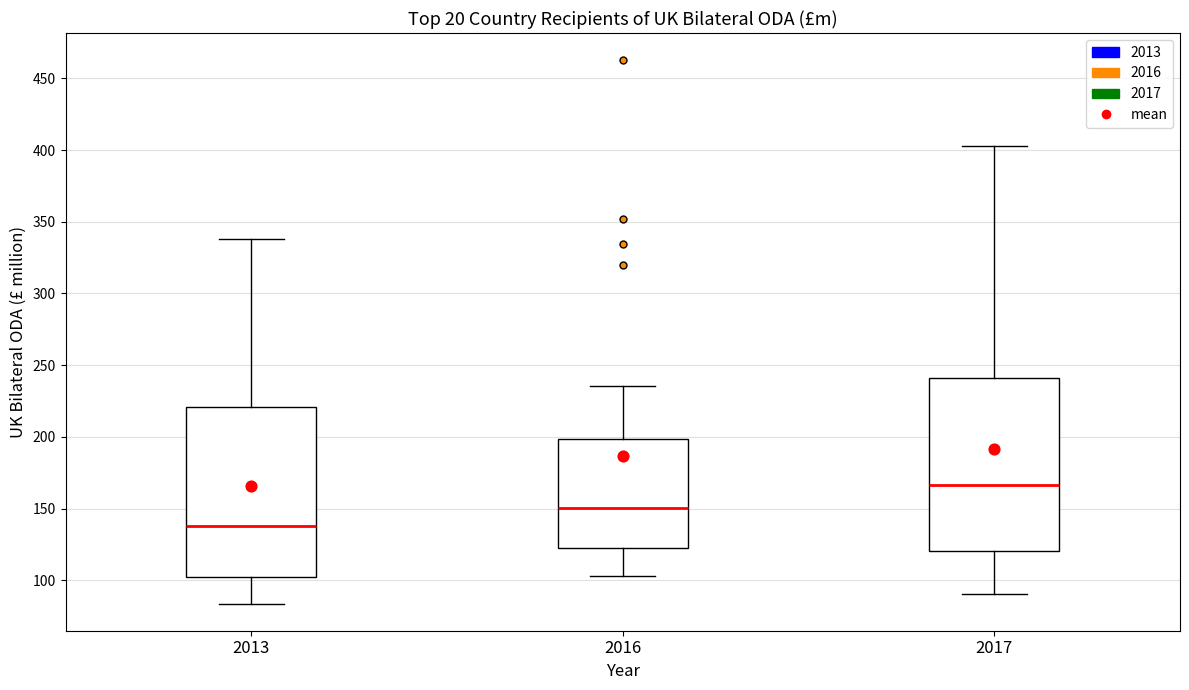

Reading left to right, transcribe this box plot: for each box, give where its median line is, the range the box spans, and where its two whiskers end, as read against the y-axis. The values are not printed on the chart, so give them approximately, as read against the axis.

2013: median 140, box 100 to 220, whiskers 85 to 340
2016: median 150, box 125 to 200, whiskers 105 to 235
2017: median 165, box 120 to 240, whiskers 90 to 400